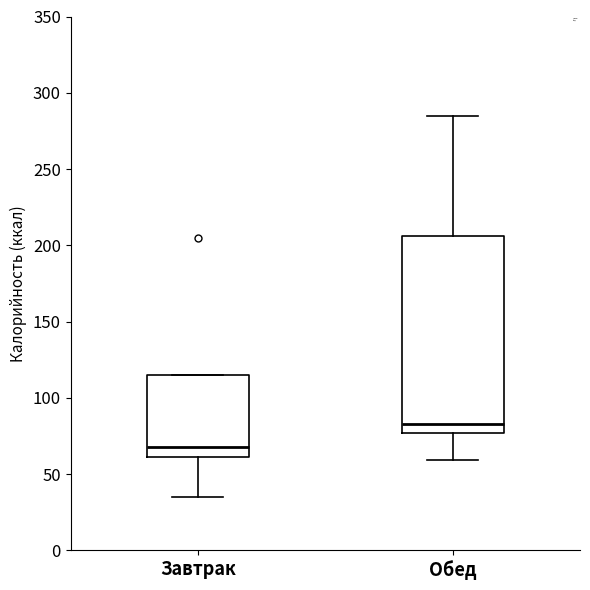

Reading left to right, transcribe this box plot: for each box, give where its median line is, the range the box spans, and where its two whiskers end, as read against the y-axis. The values are not printed on the chart, so give them approximately, as read against the axis.

Завтрак: median 70, box 60 to 115, whiskers 35 to 115
Обед: median 85, box 75 to 205, whiskers 60 to 285